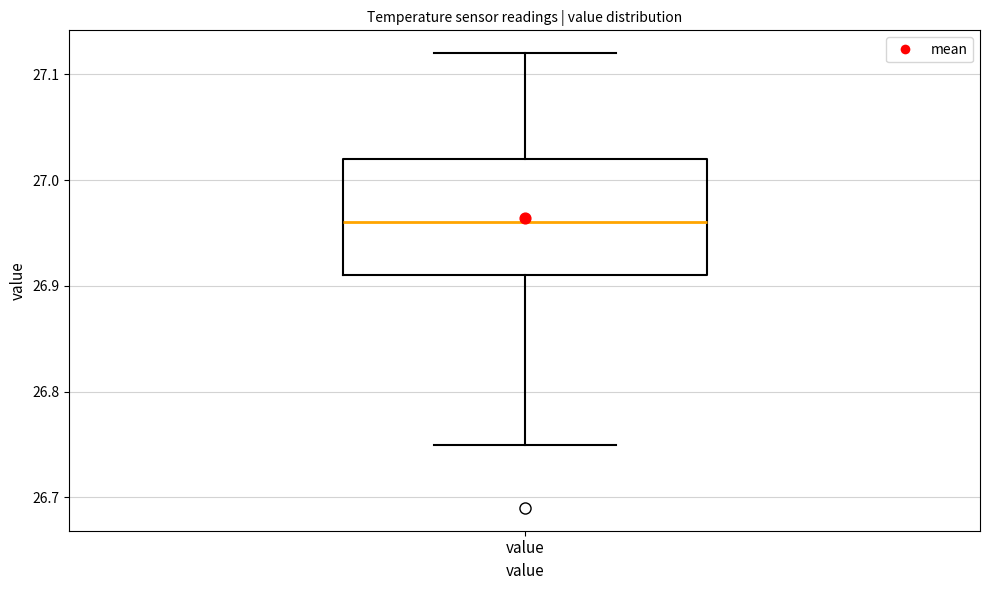

Where is the lower edge of the box for value on the y-axis? The values are not printed on the chart, so give them approximately, as read against the axis.

26.91